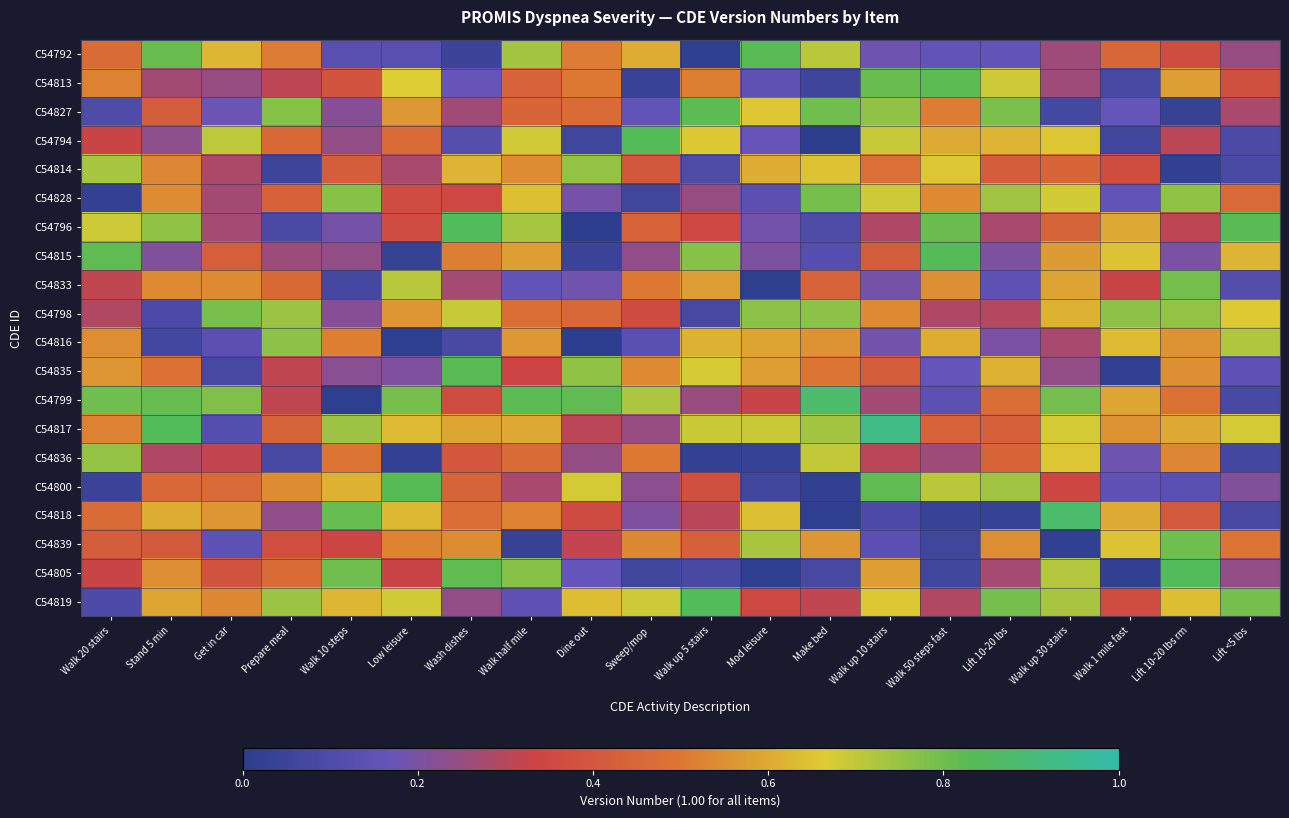

Which has a higher value, Walk up 5 stairs or Lift 10-20 lbs rm?

Lift 10-20 lbs rm